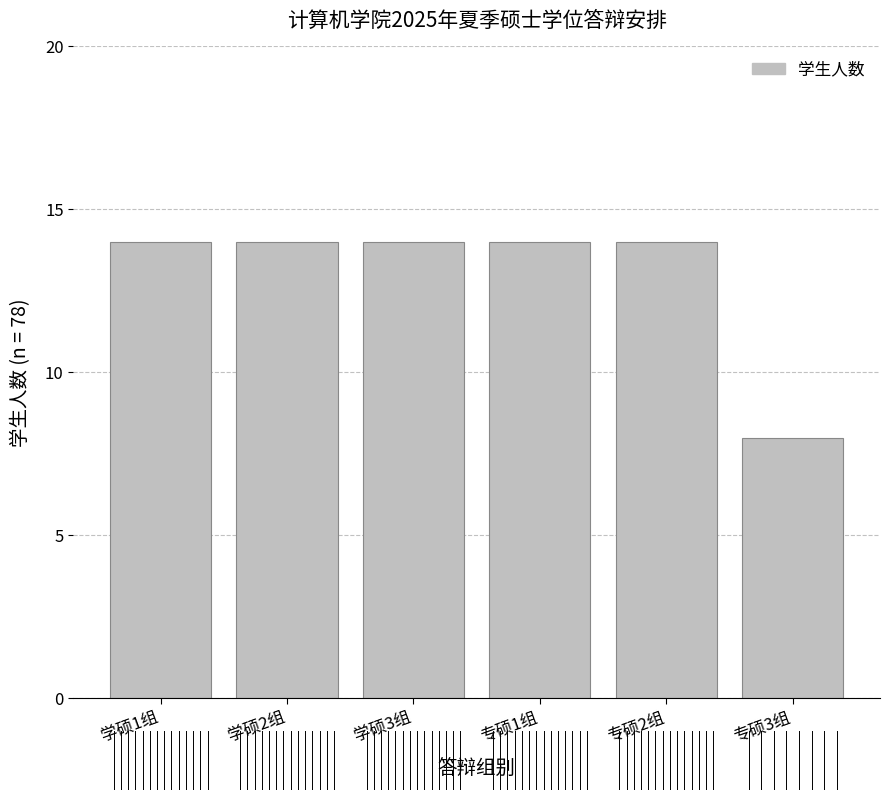

Reading left to right, extract all data points from this chart.

学硕1组=14	学硕2组=14	学硕3组=14	专硕1组=14	专硕2组=14	专硕3组=8